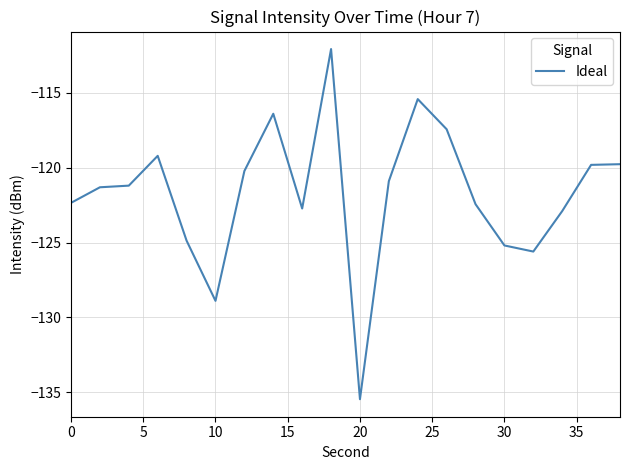

What is the sum of all values?

-2434.3